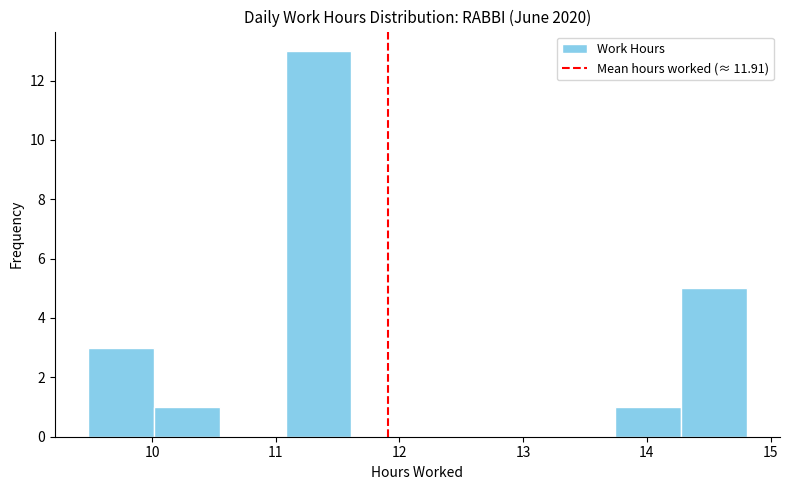

Over which range of the x-axis is the bar tallest?

11.1 to 11.6